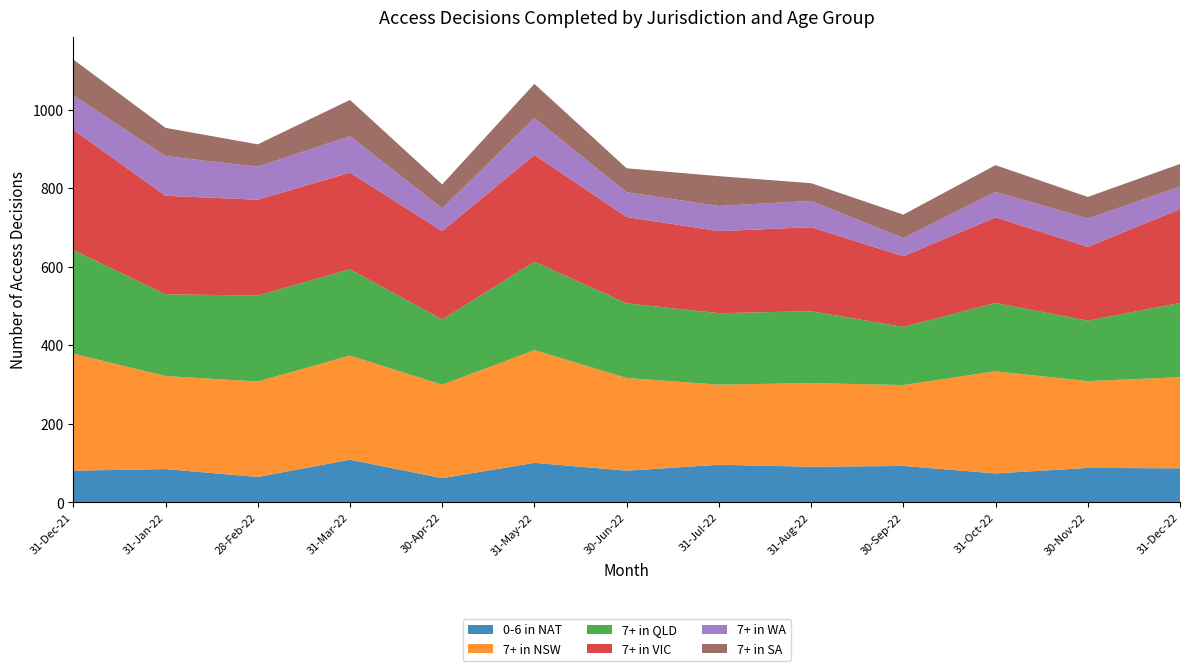

Reading left to right, what are all the values shown in this chart?

0-6 in NAT: 31-Dec-21=81	31-Jan-22=85	28-Feb-22=65	31-Mar-22=109	30-Apr-22=62	31-May-22=101	30-Jun-22=81	31-Jul-22=96	31-Aug-22=91	30-Sep-22=93	31-Oct-22=74	30-Nov-22=88	31-Dec-22=87
7+ in NSW: 31-Dec-21=298	31-Jan-22=237	28-Feb-22=243	31-Mar-22=265	30-Apr-22=238	31-May-22=287	30-Jun-22=236	31-Jul-22=204	31-Aug-22=213	30-Sep-22=206	31-Oct-22=260	30-Nov-22=221	31-Dec-22=232
7+ in QLD: 31-Dec-21=264	31-Jan-22=208	28-Feb-22=219	31-Mar-22=220	30-Apr-22=166	31-May-22=225	30-Jun-22=190	31-Jul-22=182	31-Aug-22=183	30-Sep-22=148	31-Oct-22=174	30-Nov-22=154	31-Dec-22=189
7+ in VIC: 31-Dec-21=306	31-Jan-22=251	28-Feb-22=244	31-Mar-22=246	30-Apr-22=225	31-May-22=272	30-Jun-22=220	31-Jul-22=209	31-Aug-22=214	30-Sep-22=180	31-Oct-22=218	30-Nov-22=188	31-Dec-22=239
7+ in WA: 31-Dec-21=88	31-Jan-22=101	28-Feb-22=84	31-Mar-22=93	30-Apr-22=58	31-May-22=94	30-Jun-22=63	31-Jul-22=64	31-Aug-22=67	30-Sep-22=46	31-Oct-22=65	30-Nov-22=72	31-Dec-22=57
7+ in SA: 31-Dec-21=91	31-Jan-22=72	28-Feb-22=57	31-Mar-22=92	30-Apr-22=61	31-May-22=87	30-Jun-22=61	31-Jul-22=76	31-Aug-22=45	30-Sep-22=60	31-Oct-22=68	30-Nov-22=55	31-Dec-22=58